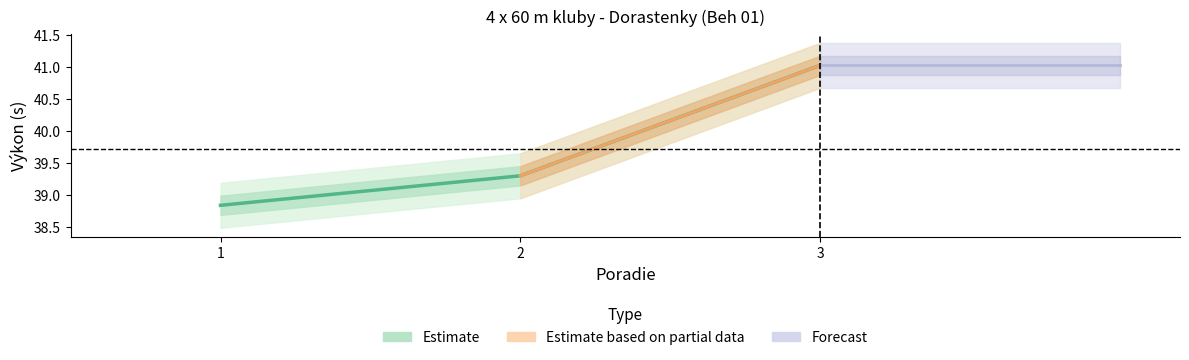

Reading left to right, transcribe all the data shown in this chart.

1=38.8	2=39.3	3=41.0